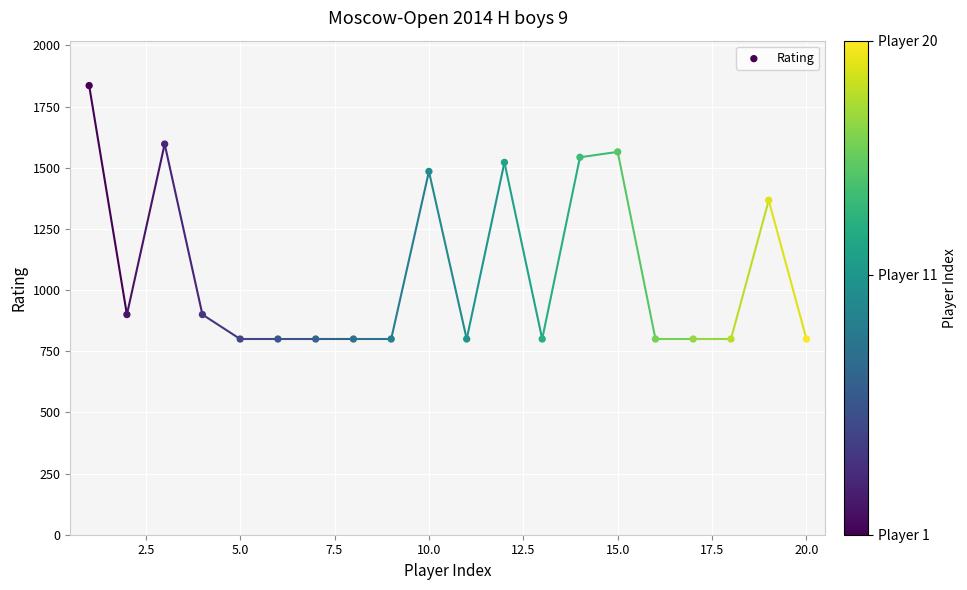

What is the range of Y values (max minus min)?

1036